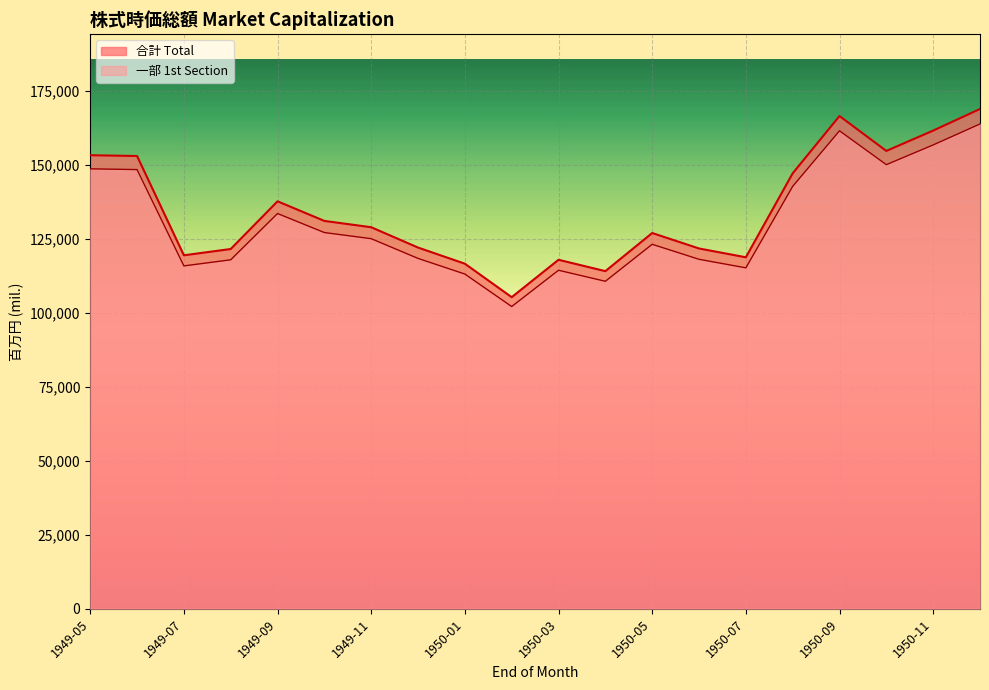

True or false: 合計 Total and 一部 1st Section intersect in this chart.

False